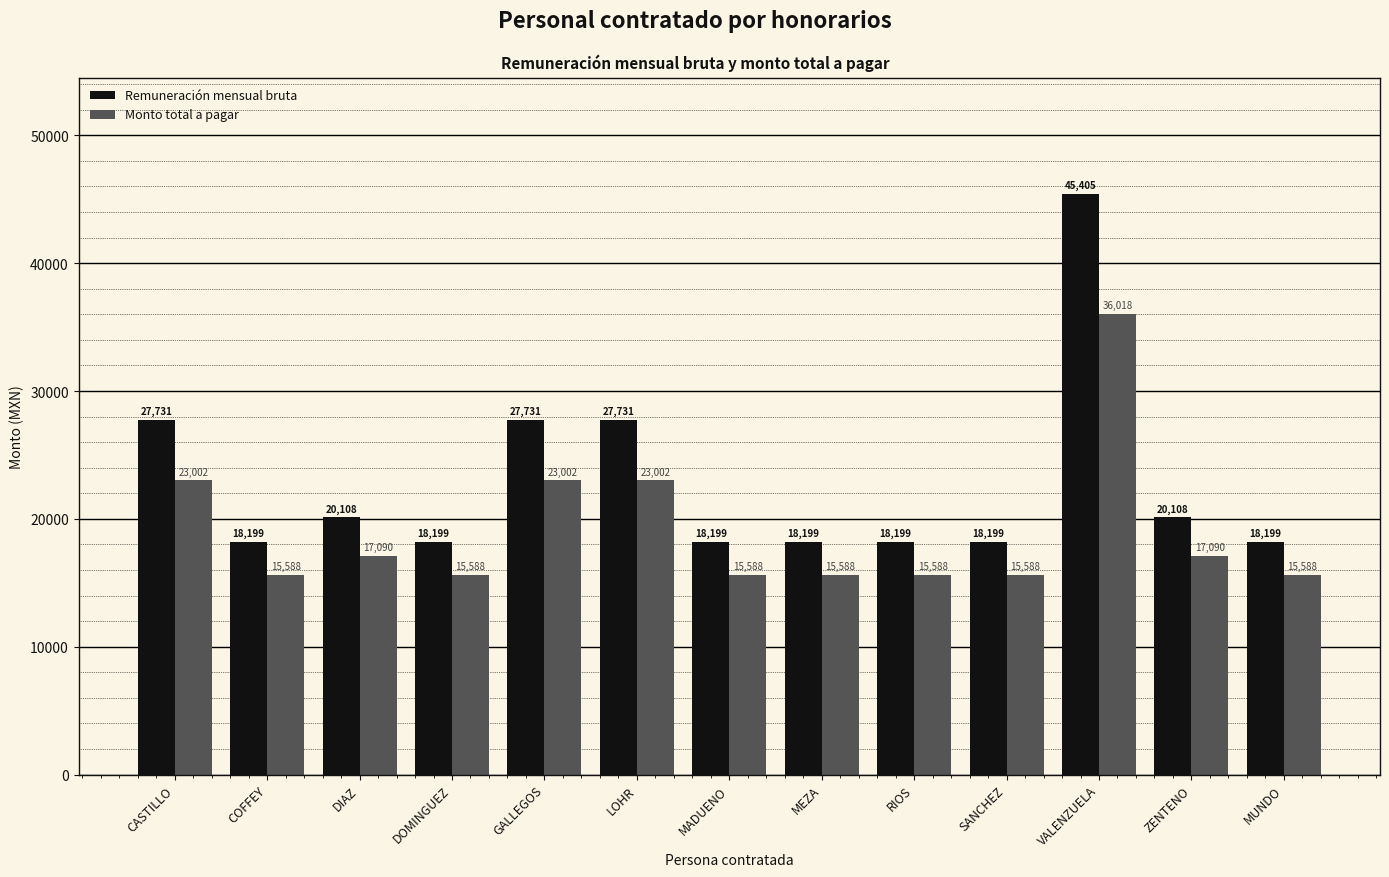

How many bars are there in each group?

2